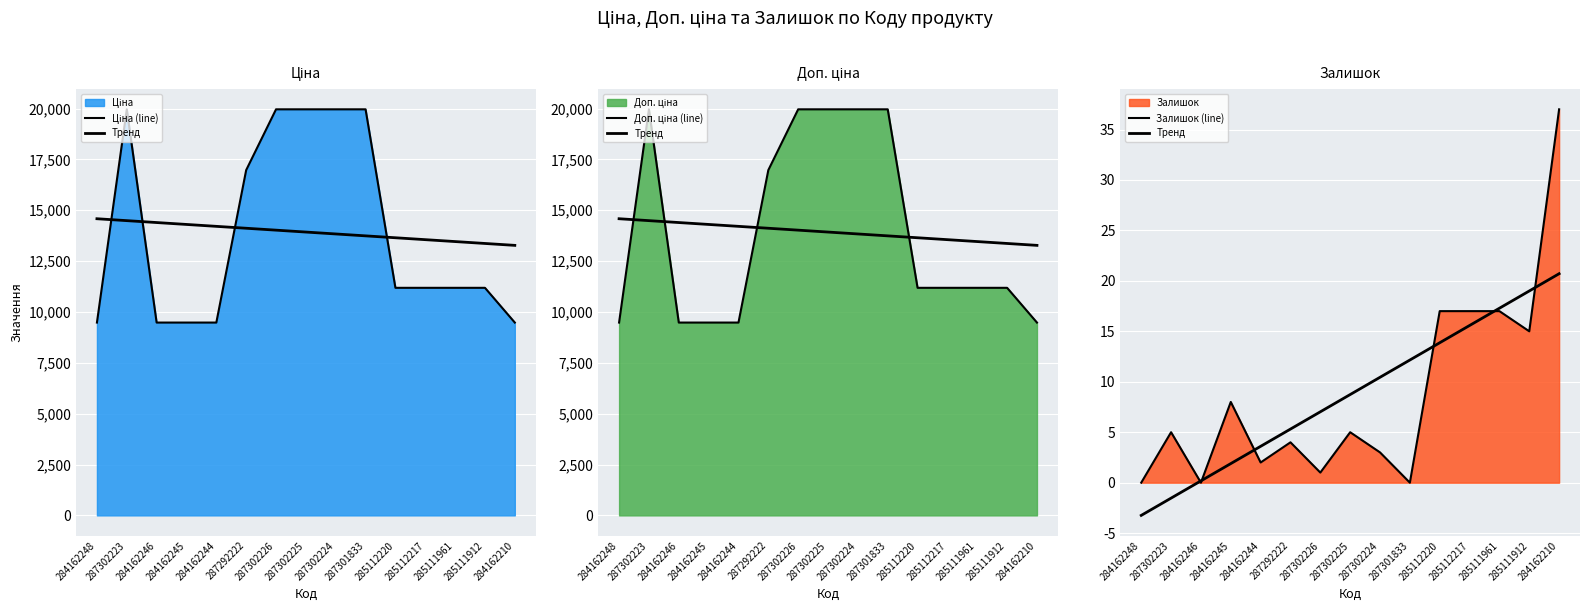

Reading right to left, what are all the values shown in this chart?

Ціна (line): 284162210=9480.1	285111912=11188.2	285111961=11188.2	285112217=11188.2	285112220=11188.2	287301833=19964.2	287302224=19964.2	287302225=19964.2	287302226=19964.2	287292222=16976.3	284162244=9480.1	284162245=9480.1	284162246=9480.1	287302223=19964.2	284162248=9480.1
Тренд: 284162210=20.7	285111912=19.0	285111961=17.3	285112217=15.6	285112220=13.9	287301833=12.2	287302224=10.4	287302225=8.7	287302226=7.0	287292222=5.3	284162244=3.6	284162245=1.9	284162246=0.2	287302223=-1.5	284162248=-3.2
Доп. ціна (line): 284162210=9480.1	285111912=11188.2	285111961=11188.2	285112217=11188.2	285112220=11188.2	287301833=19964.2	287302224=19964.2	287302225=19964.2	287302226=19964.2	287292222=16976.3	284162244=9480.1	284162245=9480.1	284162246=9480.1	287302223=19964.2	284162248=9480.1
Залишок (line): 284162210=37.0	285111912=15.0	285111961=17.0	285112217=17.0	285112220=17.0	287301833=0.0	287302224=3.0	287302225=5.0	287302226=1.0	287292222=4.0	284162244=2.0	284162245=8.0	284162246=0.0	287302223=5.0	284162248=0.0